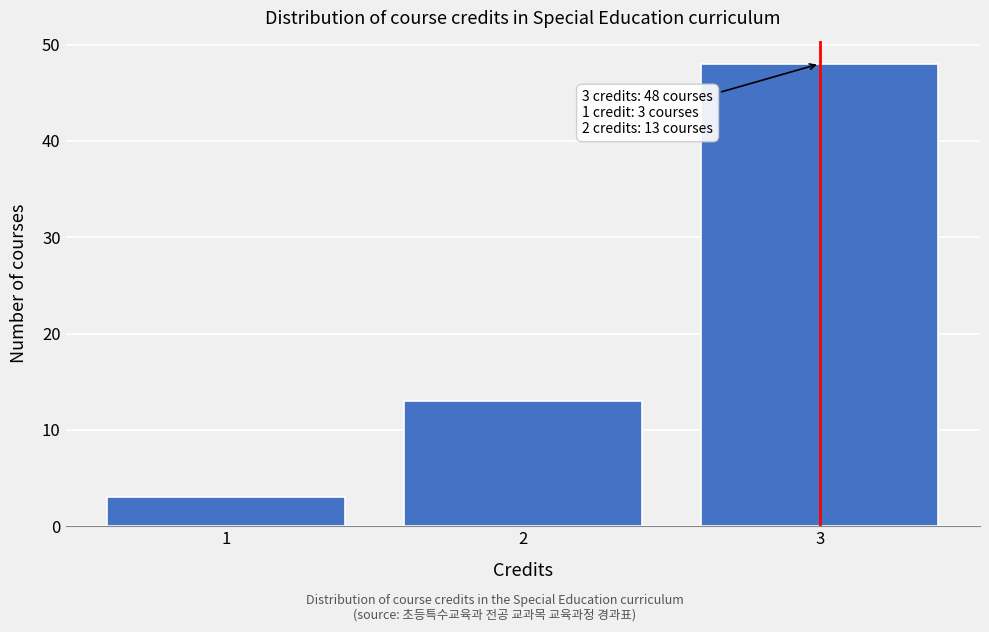

Over which range of the x-axis is the bar tallest?

2.5 to 3.5